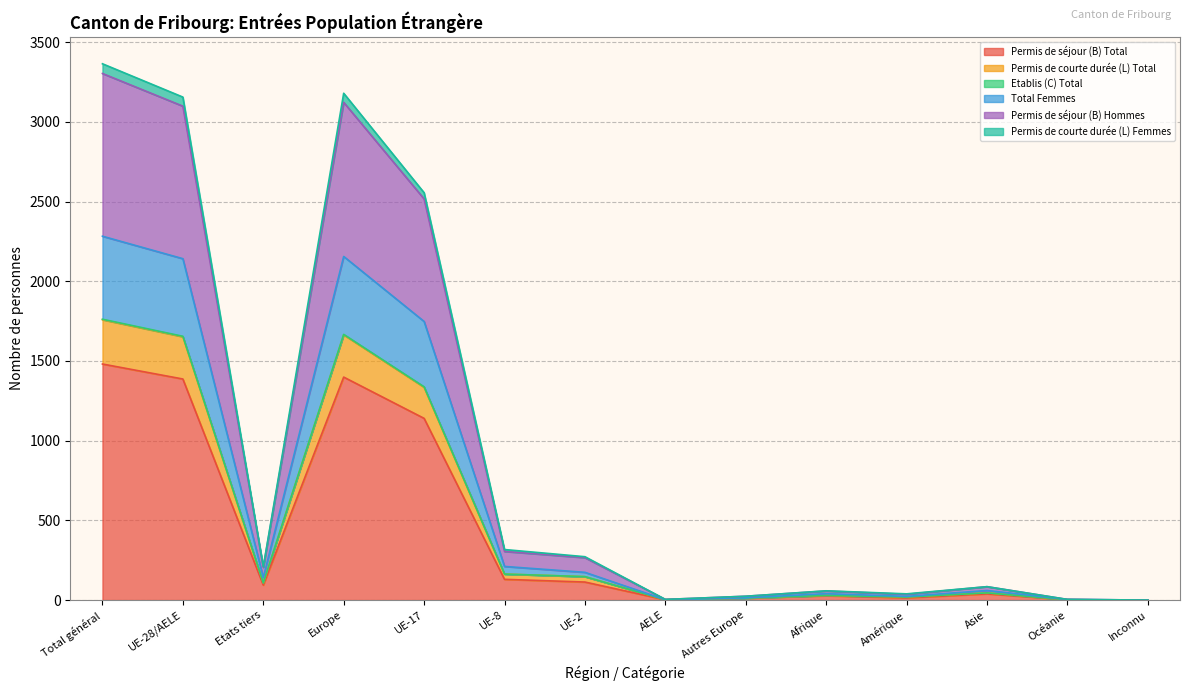

How many values in Etablis (C) Total are above zero?

13